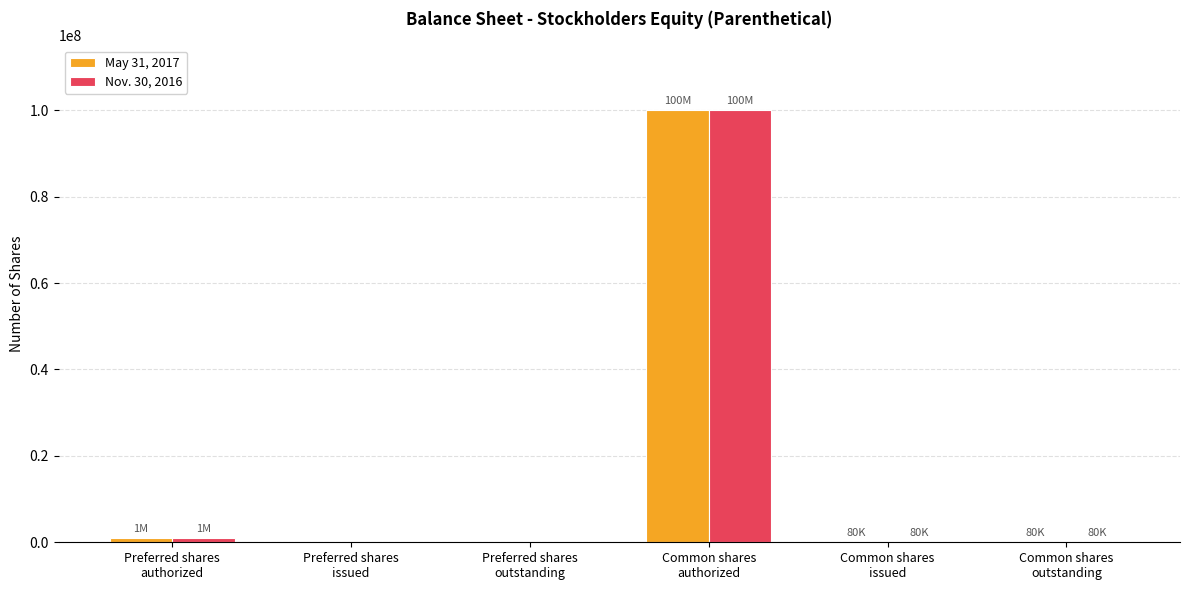

What are all the series names shown in the legend?

May 31, 2017, Nov. 30, 2016